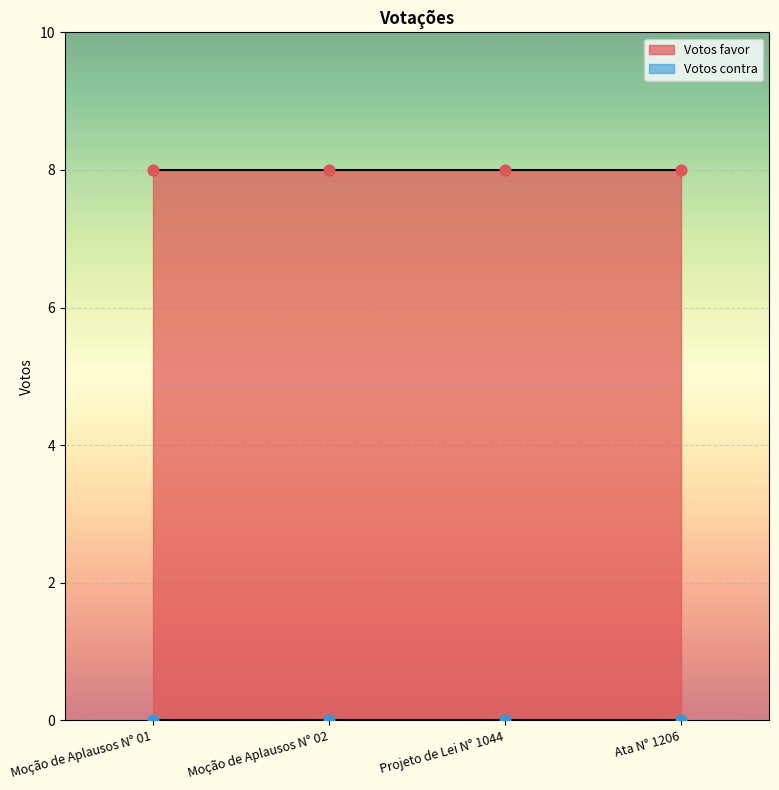

At how many categories does at least one series exceed 4?

4